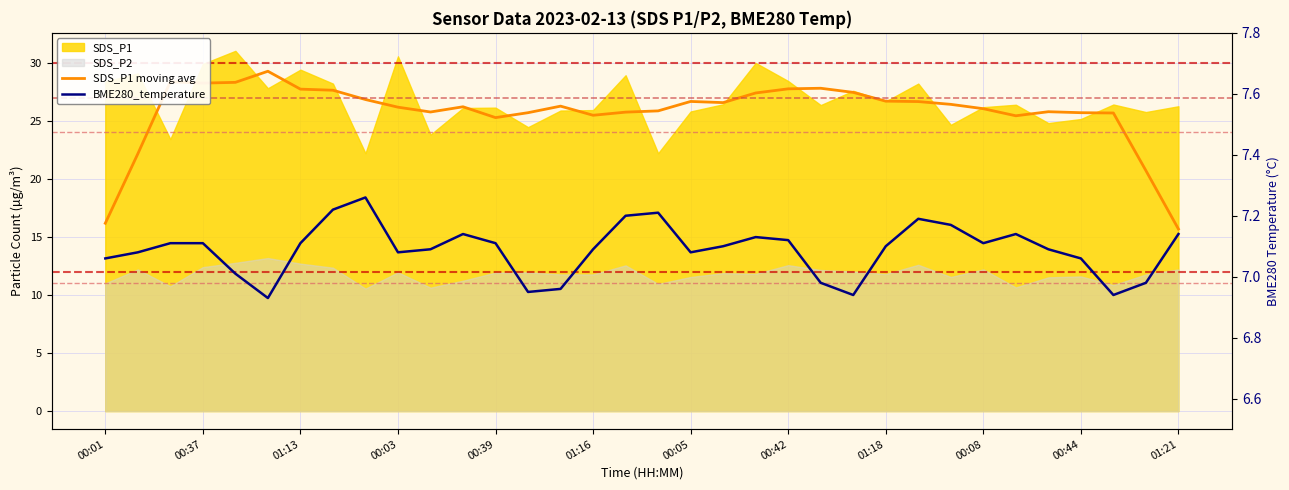

What is the greatest value displayed?

29.3